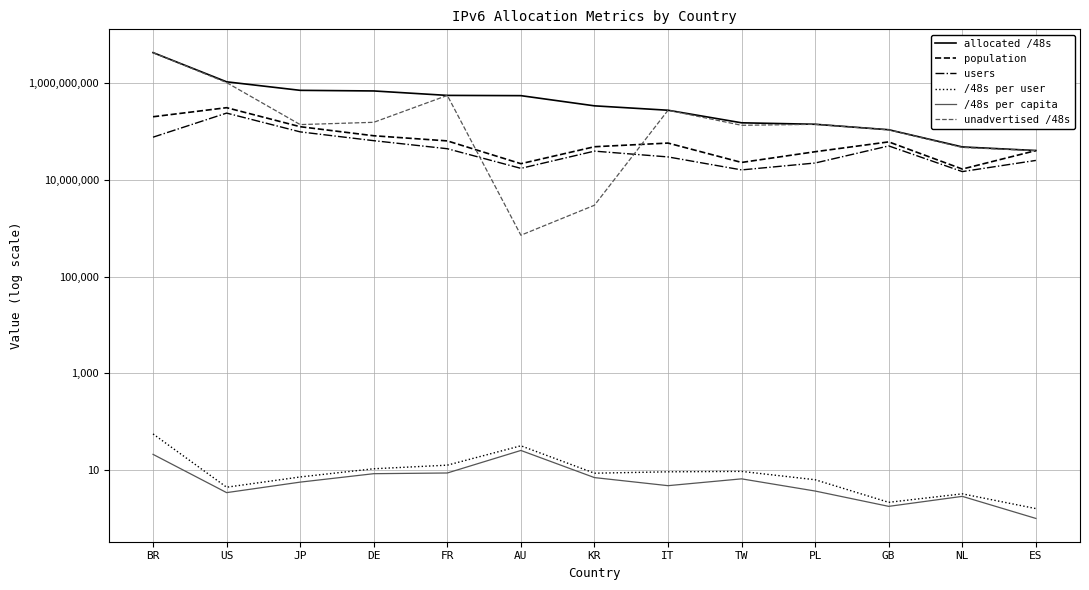

Reading left to right, extract all data points from this chart.

allocated /48s: 4307550208.0	1072695596.0	715006030.0	694419565.0	561905693.0	555155865.0	341770243.0	277151751.0	152371203.0	142082072.0	109510695.0	48300150.0	40697859.0
population: 203243510.0	312970052.0	126527617.0	82238082.0	64366603.0	21744729.0	48751089.0	58048410.0	23068937.0	38446196.0	61440889.0	16842628.0	40567194.0
users: 76826046.0	241925850.0	98944596.0	65050322.0	44348589.0	17417527.0	39537133.0	30011027.0	16171324.0	22452578.0	50688733.0	14922568.0	25395063.0
/48s per user: 56.1	4.4	7.2	10.7	12.7	31.9	8.6	9.2	9.4	6.3	2.2	3.2	1.6
/48s per capita: 21.2	3.4	5.7	8.4	8.7	25.5	7.0	4.8	6.6	3.7	1.8	2.9	1.0
unadvertised /48s: 4304535548.0	1033780837.0	139927630.0	156041323.0	561119261.0	721305.0	3006467.0	276824071.0	135331843.0	141680664.0	108855332.0	47120502.0	40435715.0